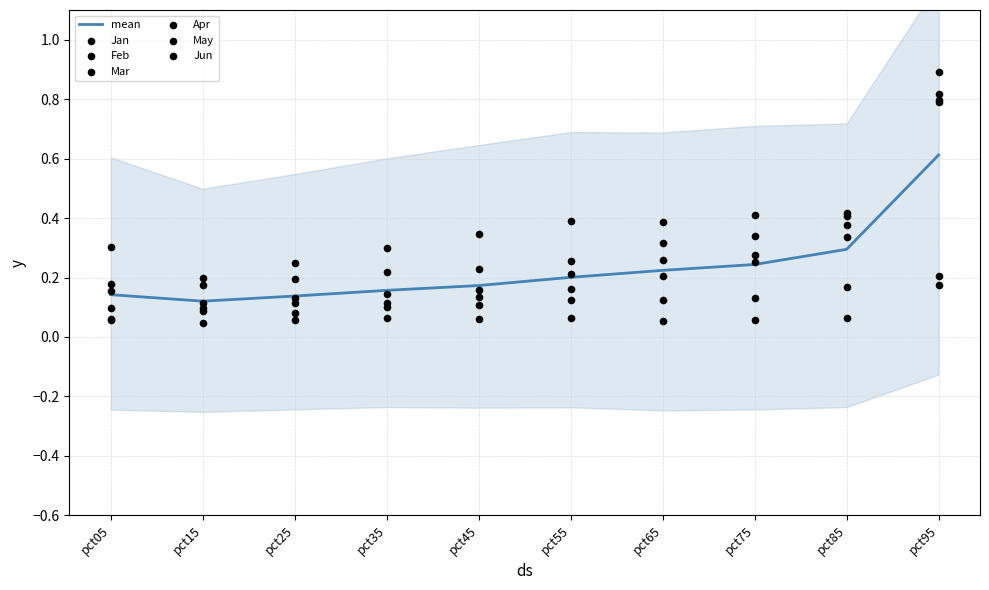

Which series has the widest spread of Y values?

Apr